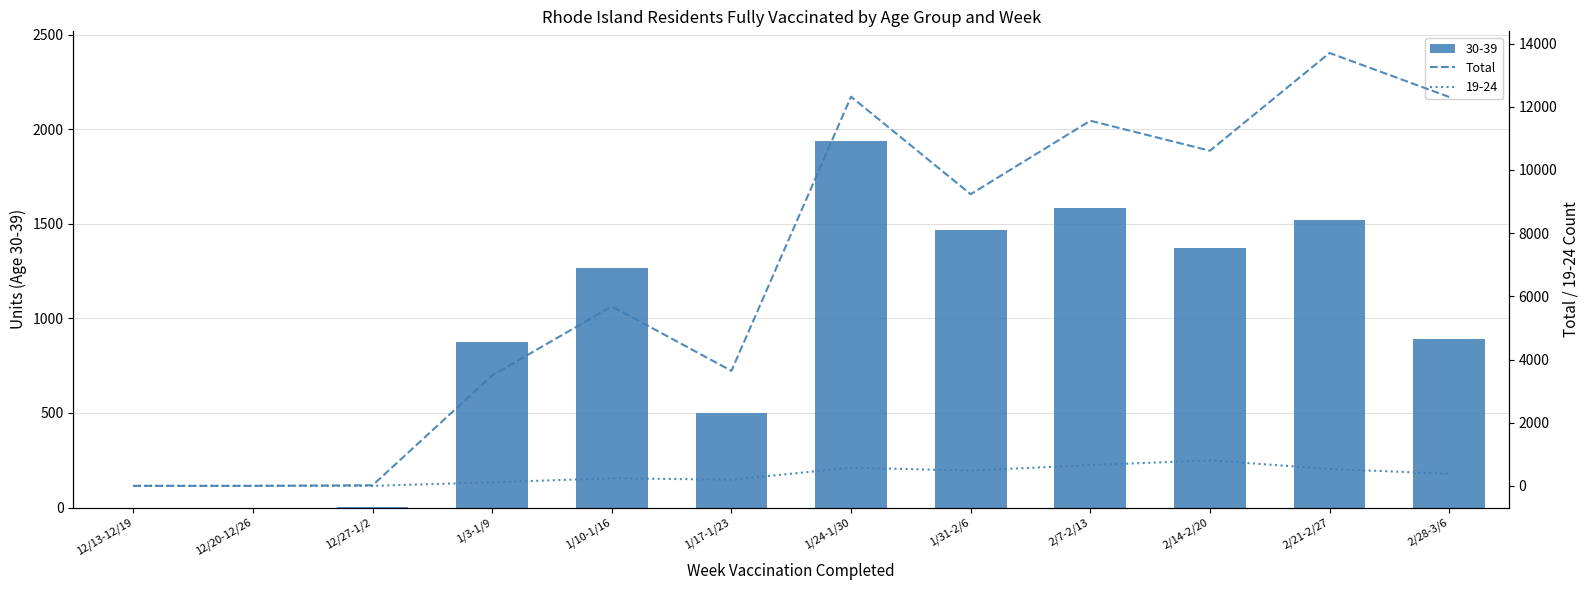

The value of 30-39 at 2/21-2/27 is 956. True or false?

False